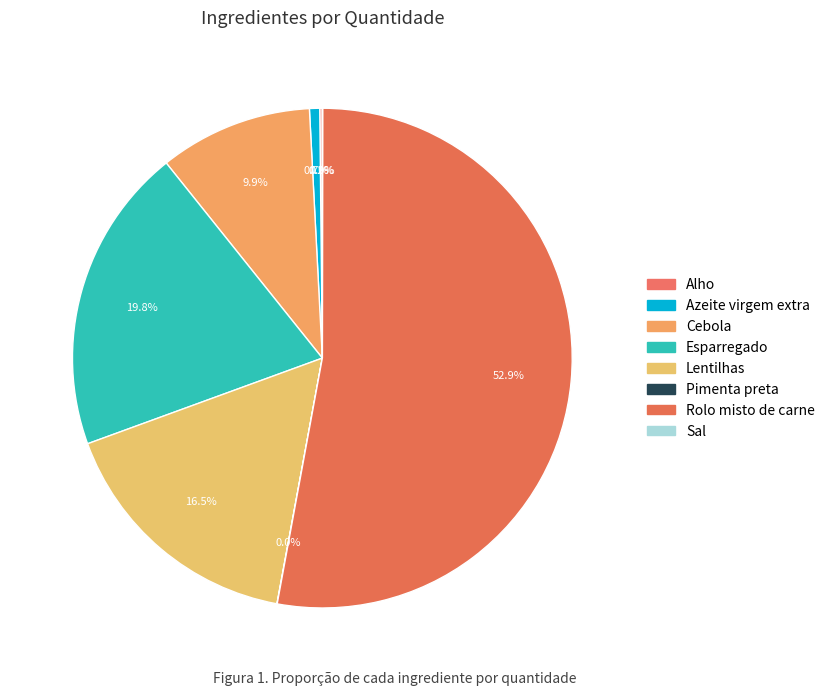

To the nearest percent, what is the combined percentage of Alho and Cebola?

10%